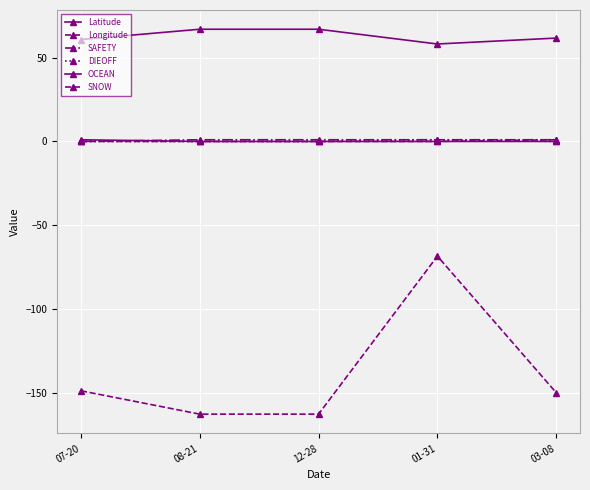

What is the total value across all series at 08-21?

-94.7